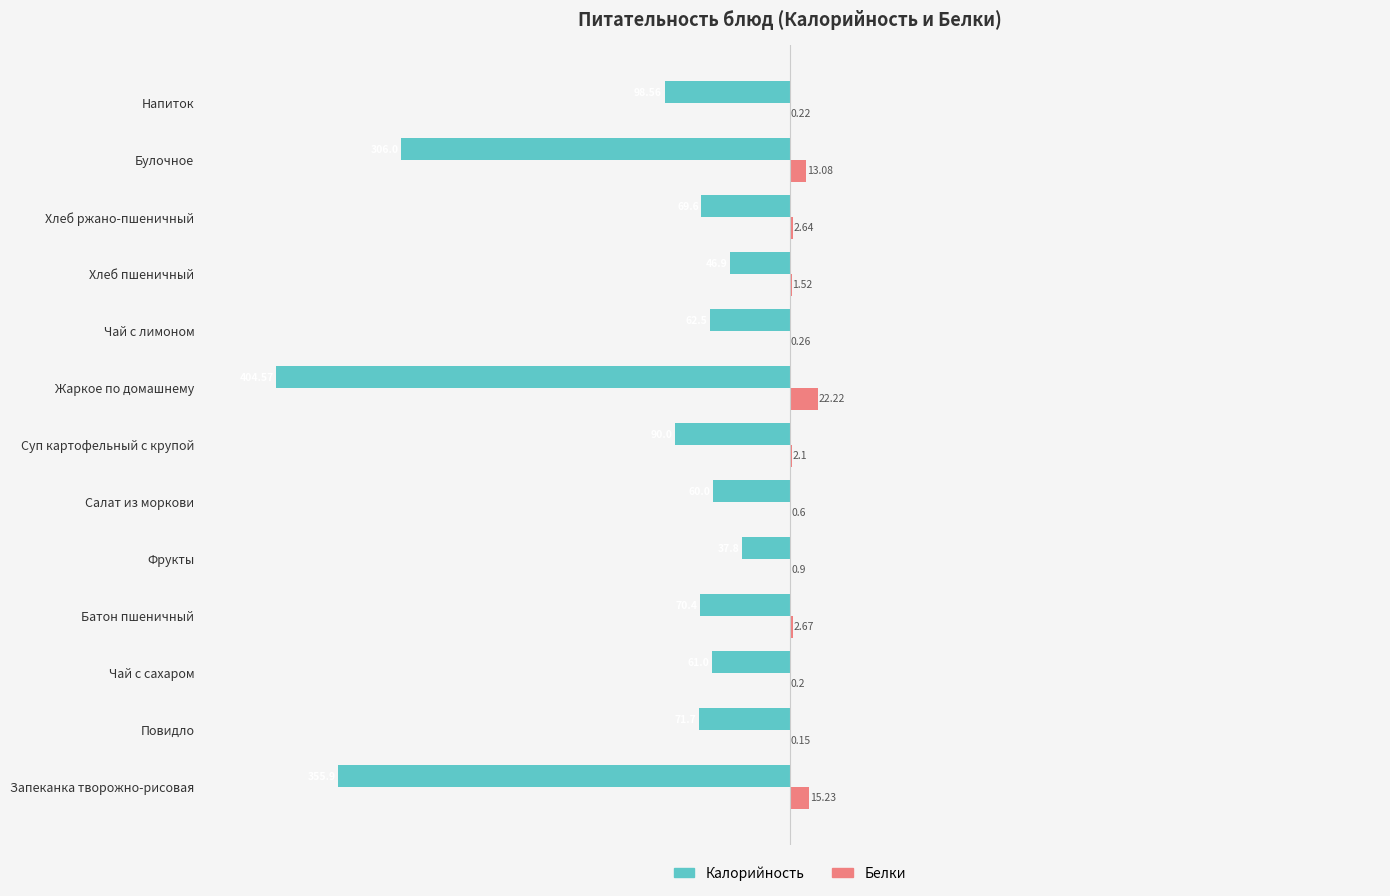

What is the sum of the Белки values at Напиток and Чай с сахаром?

0.4